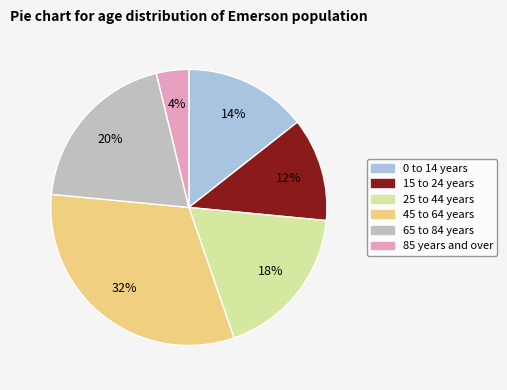

Approximately how many times larger is the value at 25 to 44 years compared to 15 to 24 years?

1.5